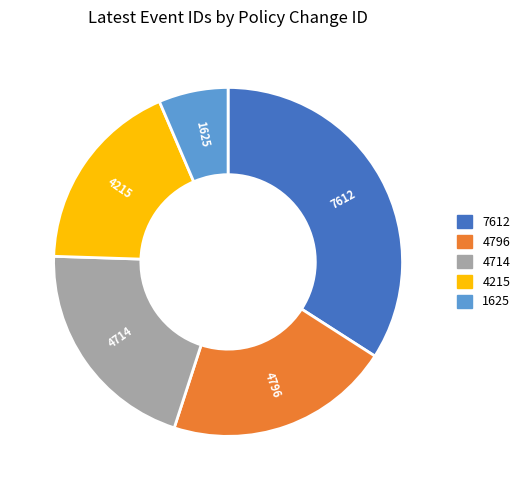

Approximately how many times larger is the value at 7612 compared to 1625?

5.3